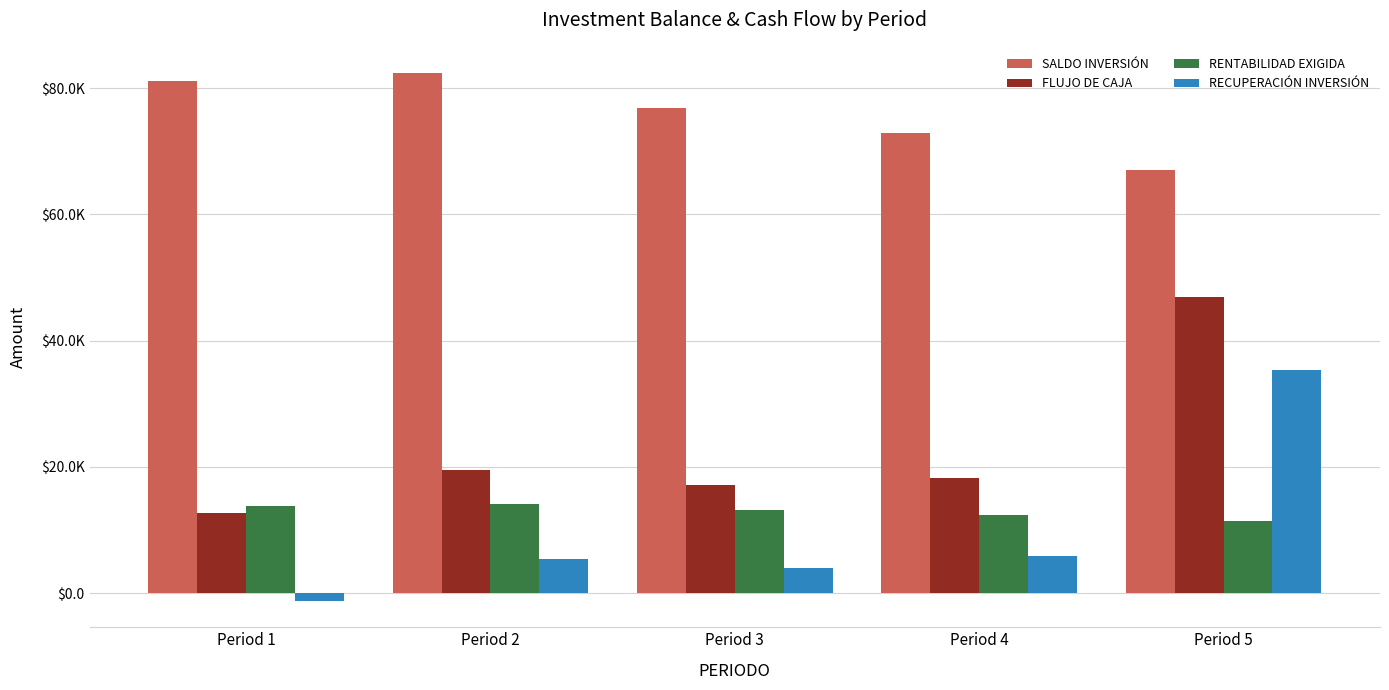

What is the sum of all FLUJO DE CAJA values?

114423.1